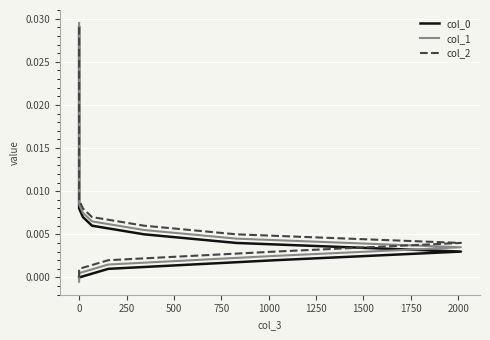

True or false: col_1 has a value of 0.0 at 0.

True